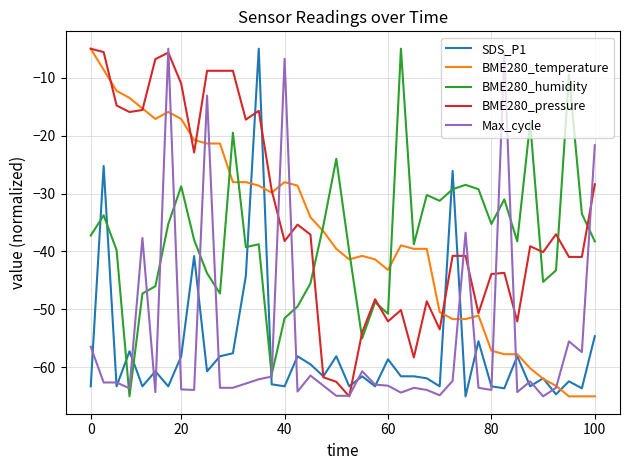

Which series ends up on top after the final intersection of BME280_humidity and BME280_temperature?

BME280_humidity